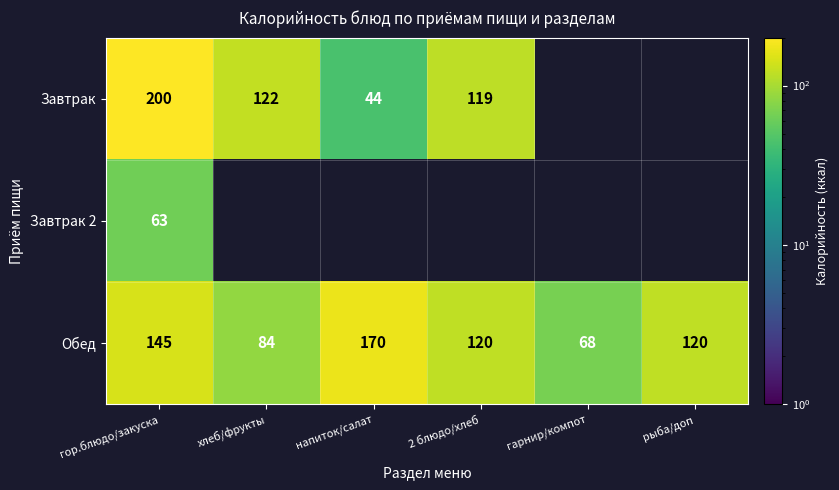

The value of Обед at 2 блюдо/хлеб is 48. True or false?

False